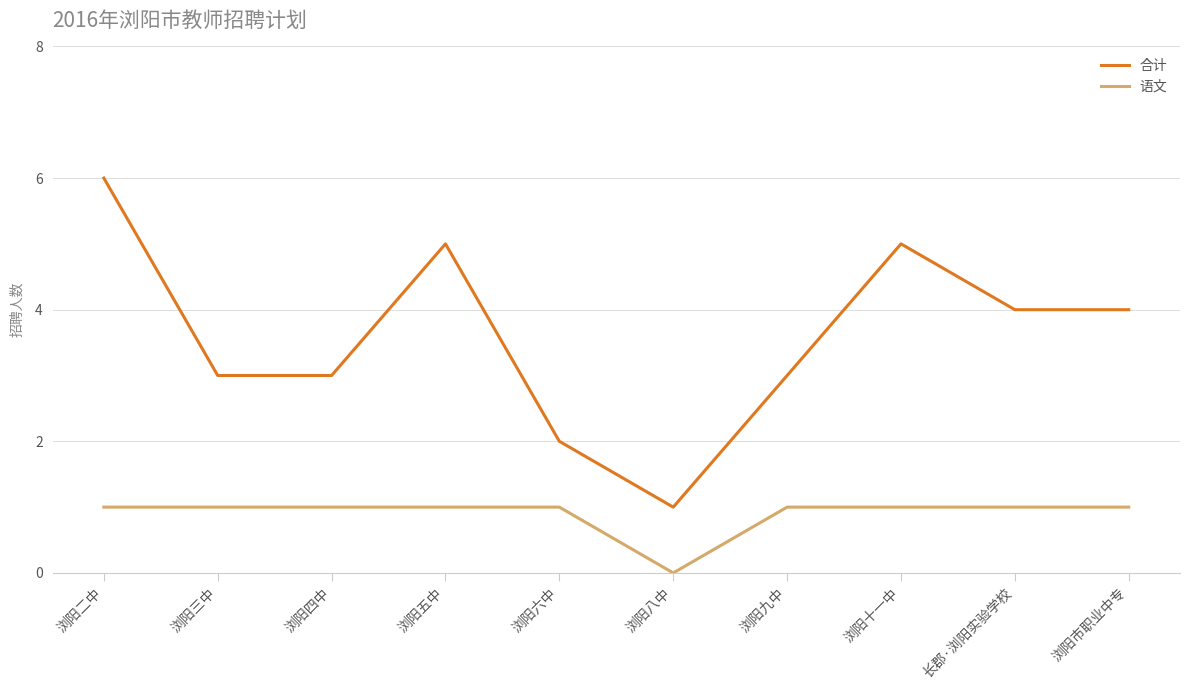

What is the sum of all 语文 values?

9